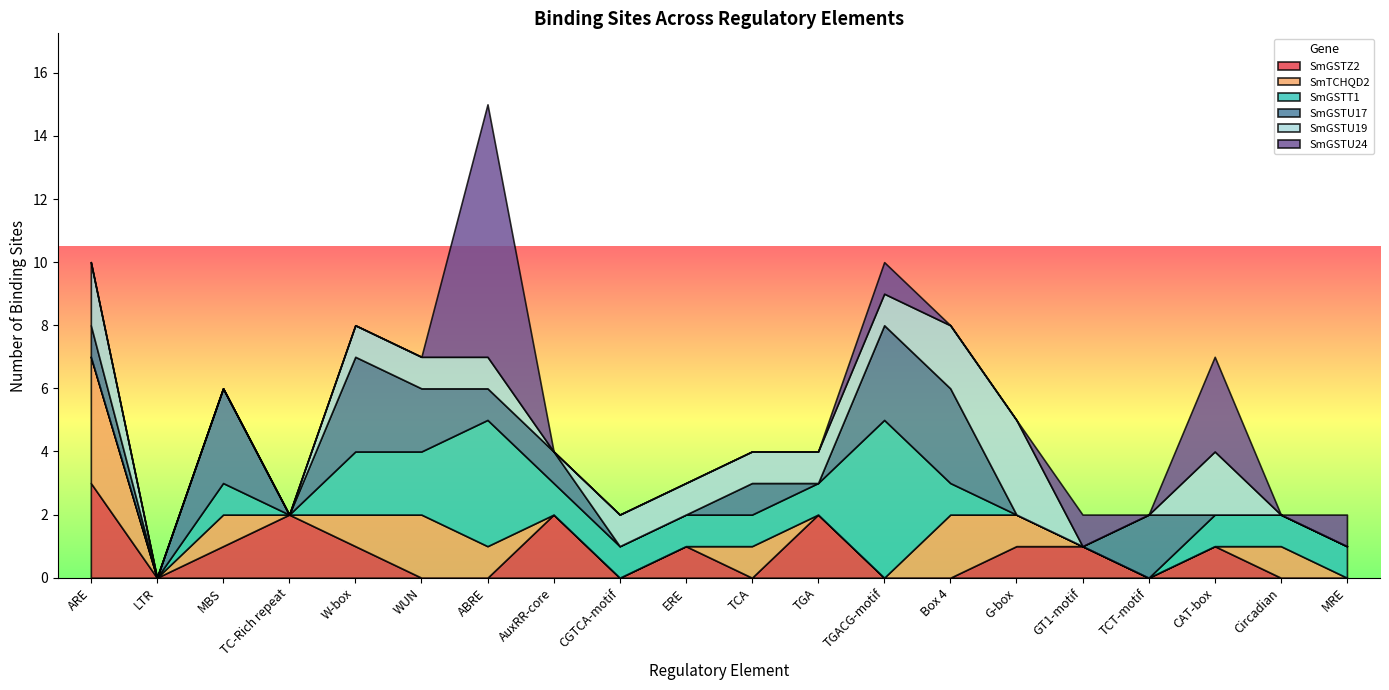

True or false: SmGSTZ2 has a value of 3 at ARE.

True